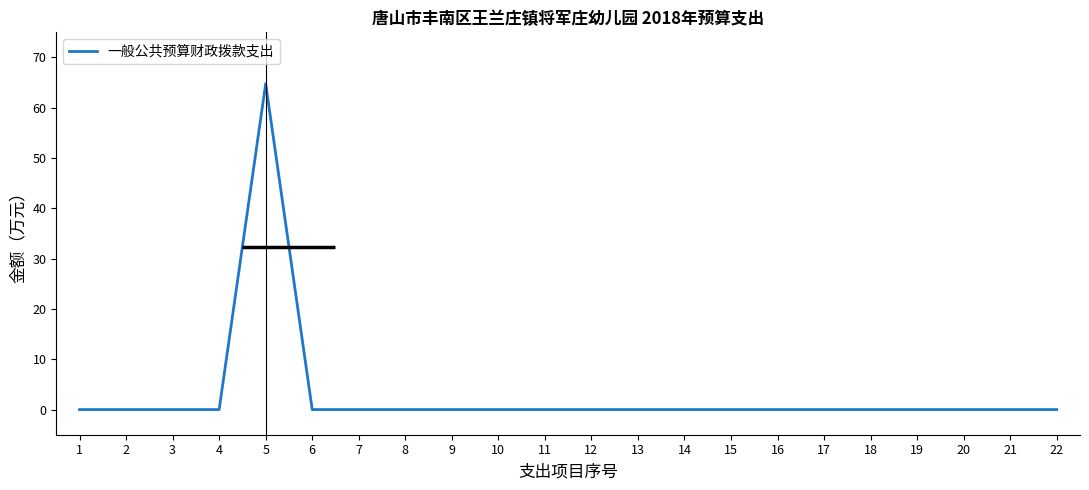

Is it true that the value at 6 is 27.9?

False